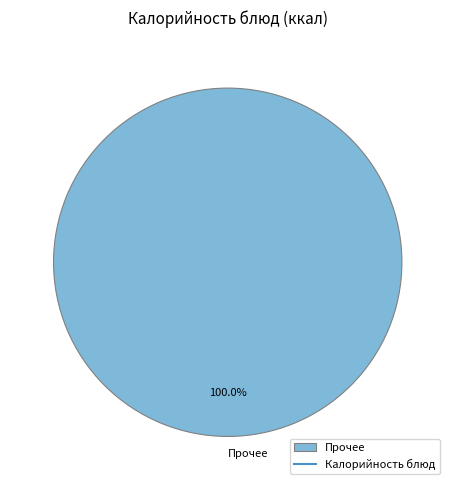

Rank the categories by value from lowest to highest.

Прочее